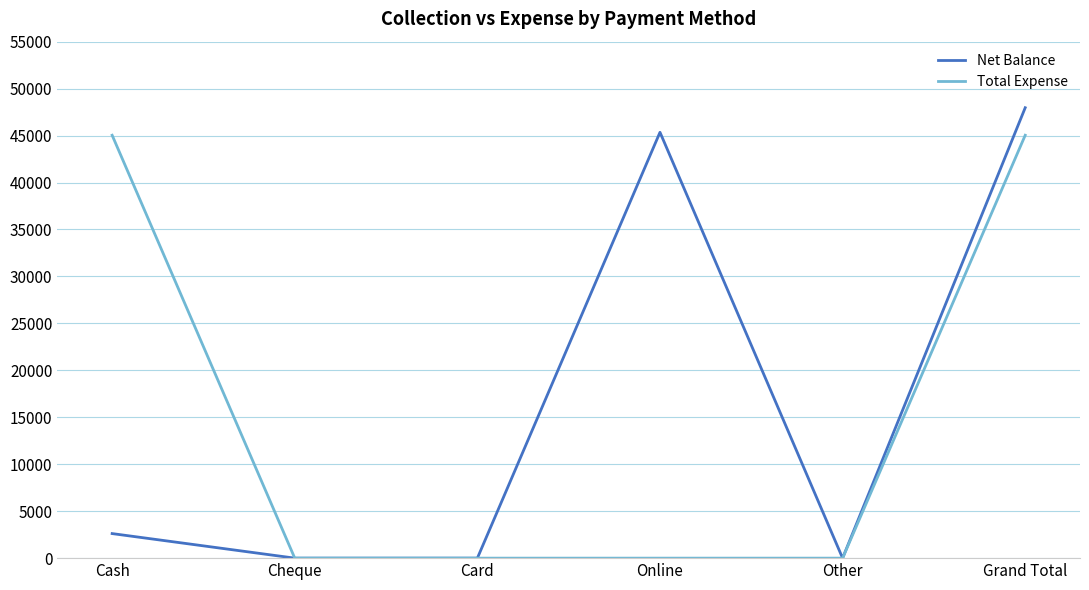

What is the maximum value for Total Expense?

45035